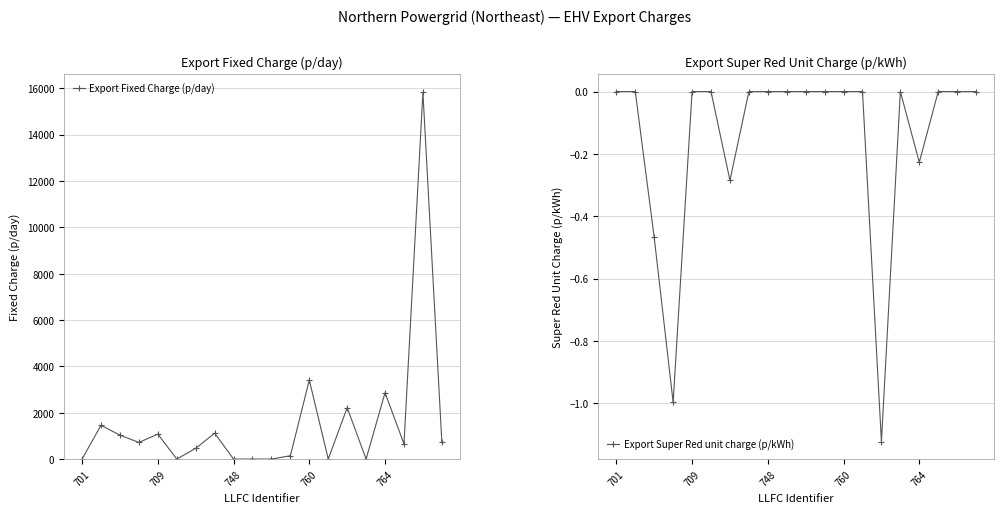

How many values in the Export Super Red unit charge (p/kWh) series are below 0?

5